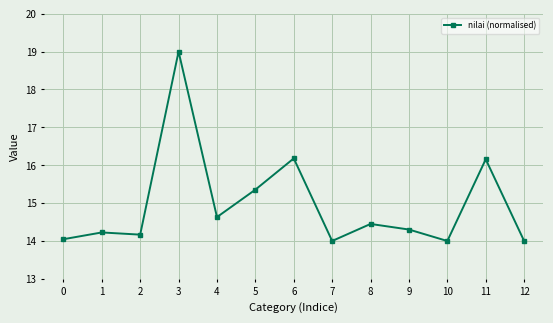

What is the minimum value shown in the chart?

14.0